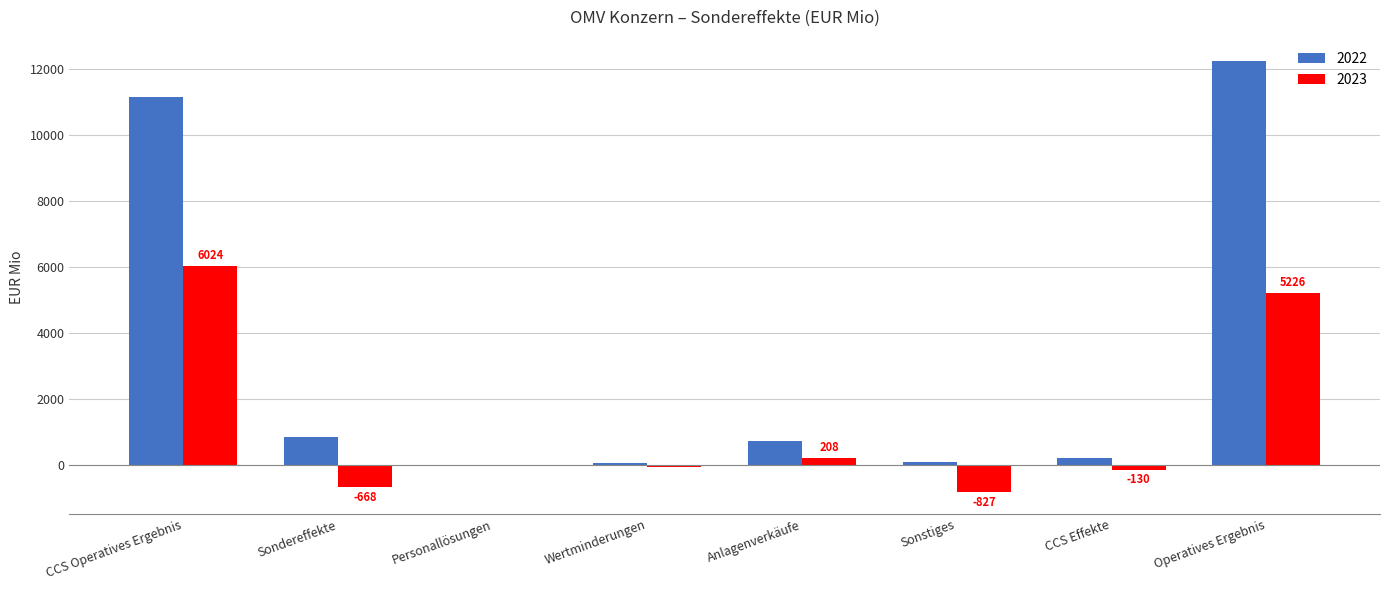

Are the bars grouped side by side (vs. stacked)?

Yes